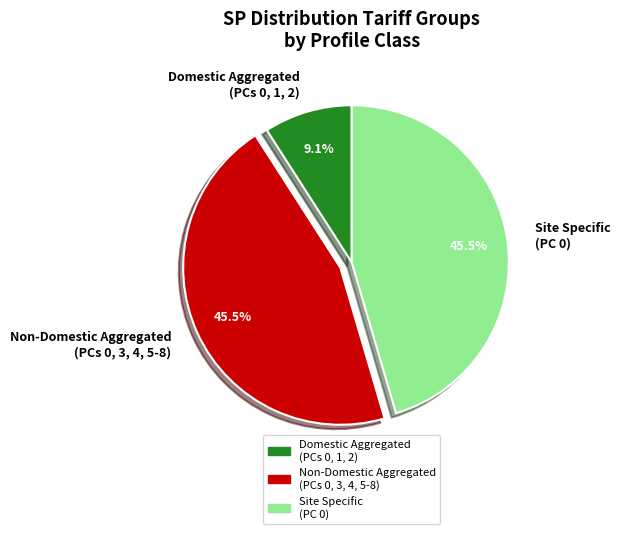

What is the smallest slice in the pie chart?

Domestic Aggregated (PCs 0, 1, 2)